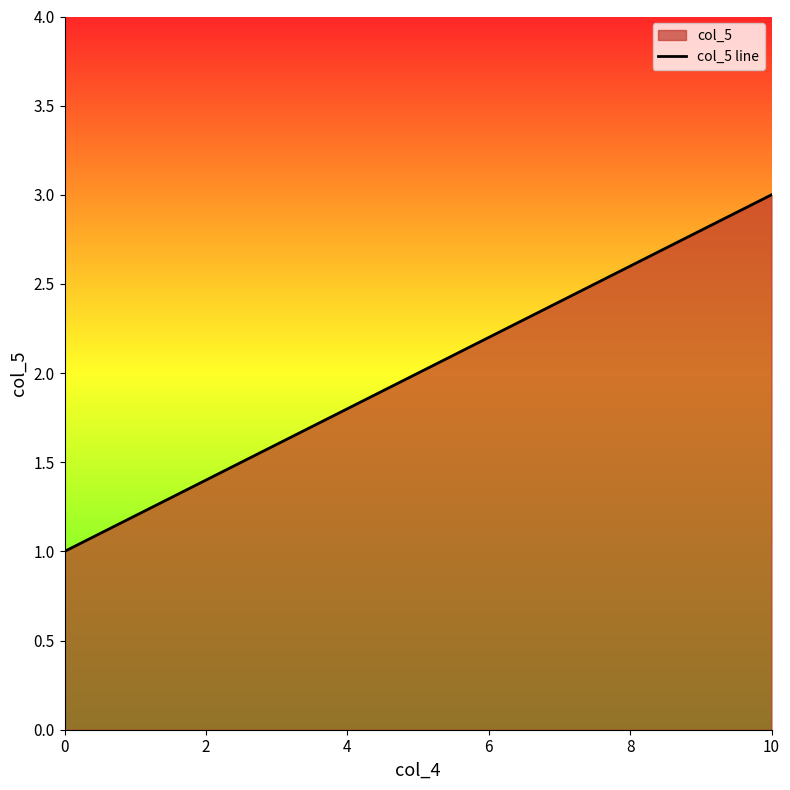

What is the approximate value at 10?

3.0